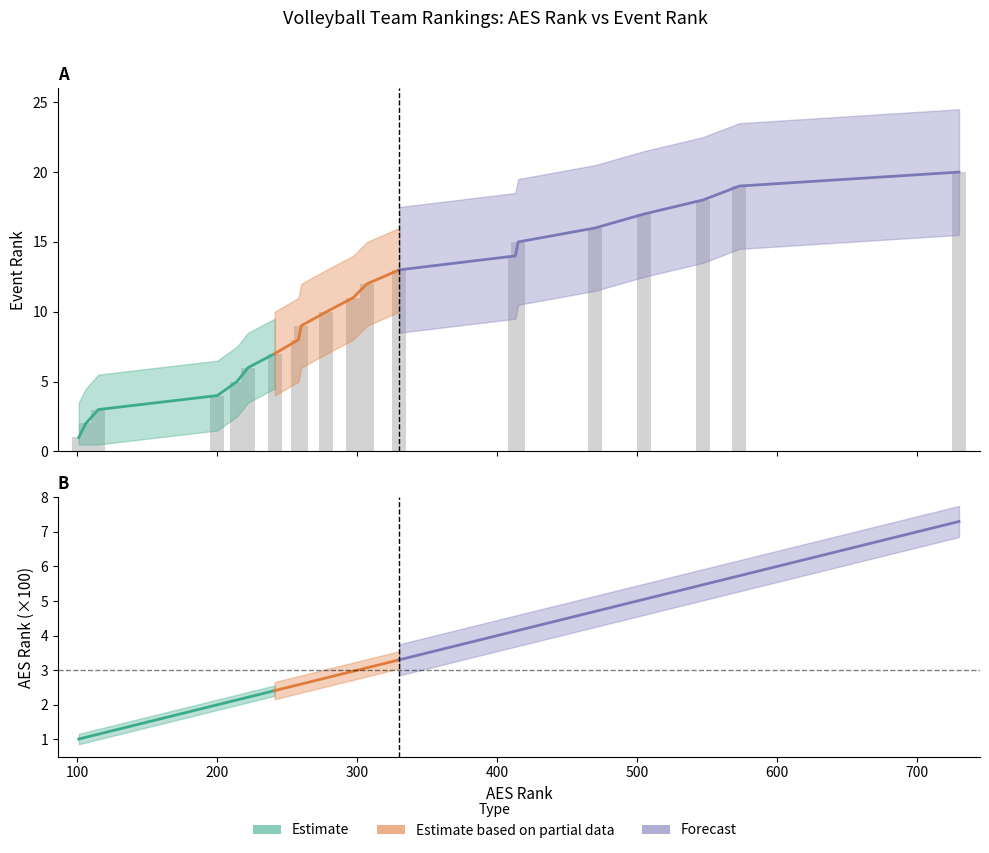

How many data points are above 11?

9